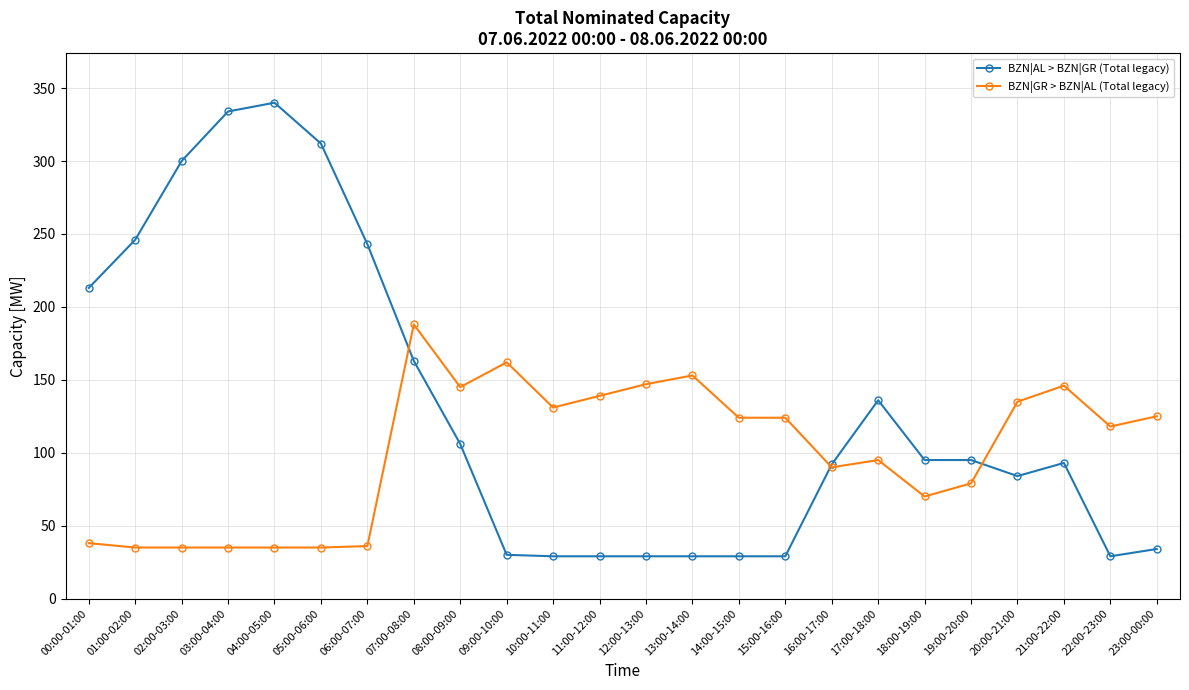

Rank the series by their average value, from lowest to highest.

BZN|GR > BZN|AL (Total legacy), BZN|AL > BZN|GR (Total legacy)